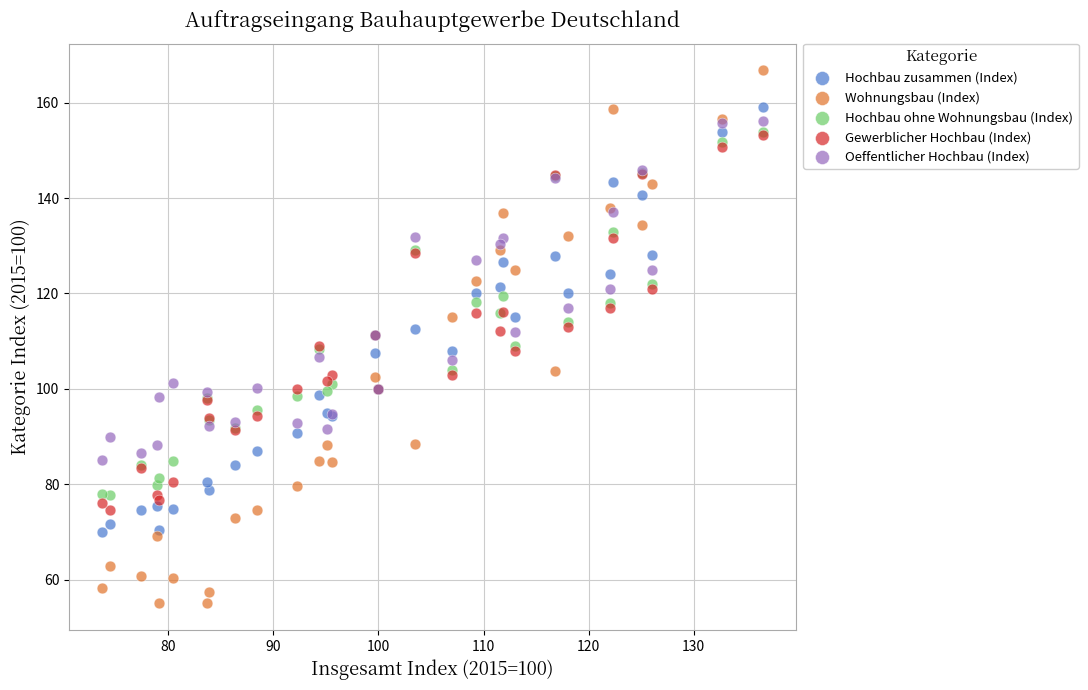

Which series has the largest Y range (max minus min)?

Wohnungsbau (Index)